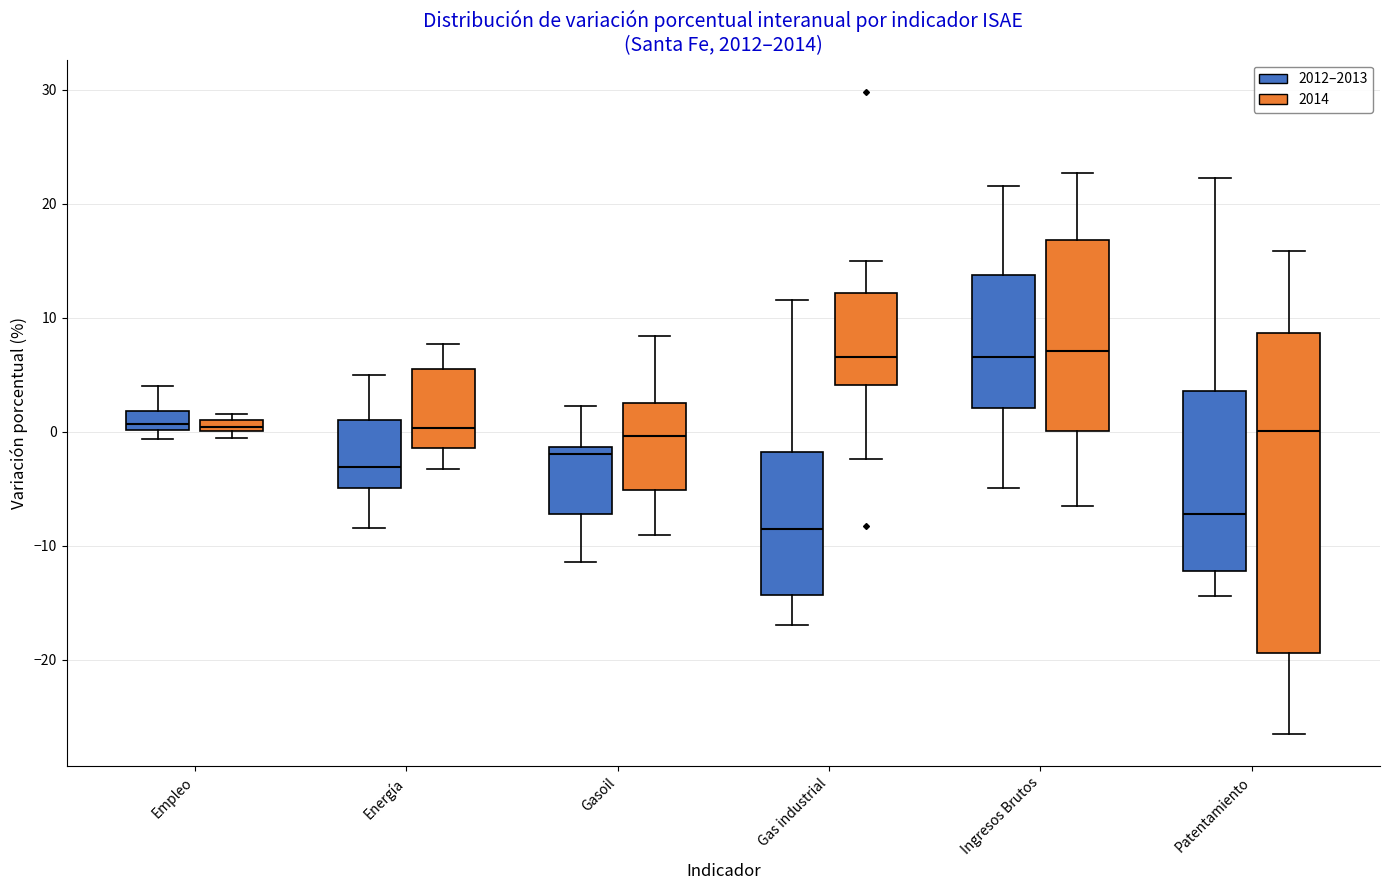

Comparing the boxes themselves (not the whiskers), which one is the tallest?

Patentamiento (2014)